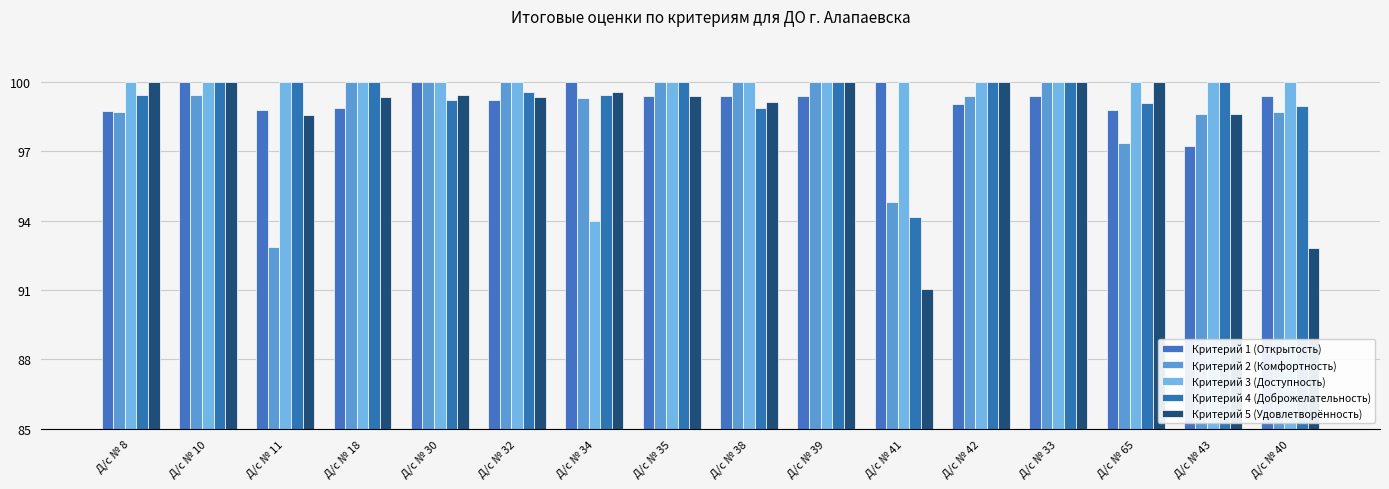

What position from the left is Д/с № 41?

11